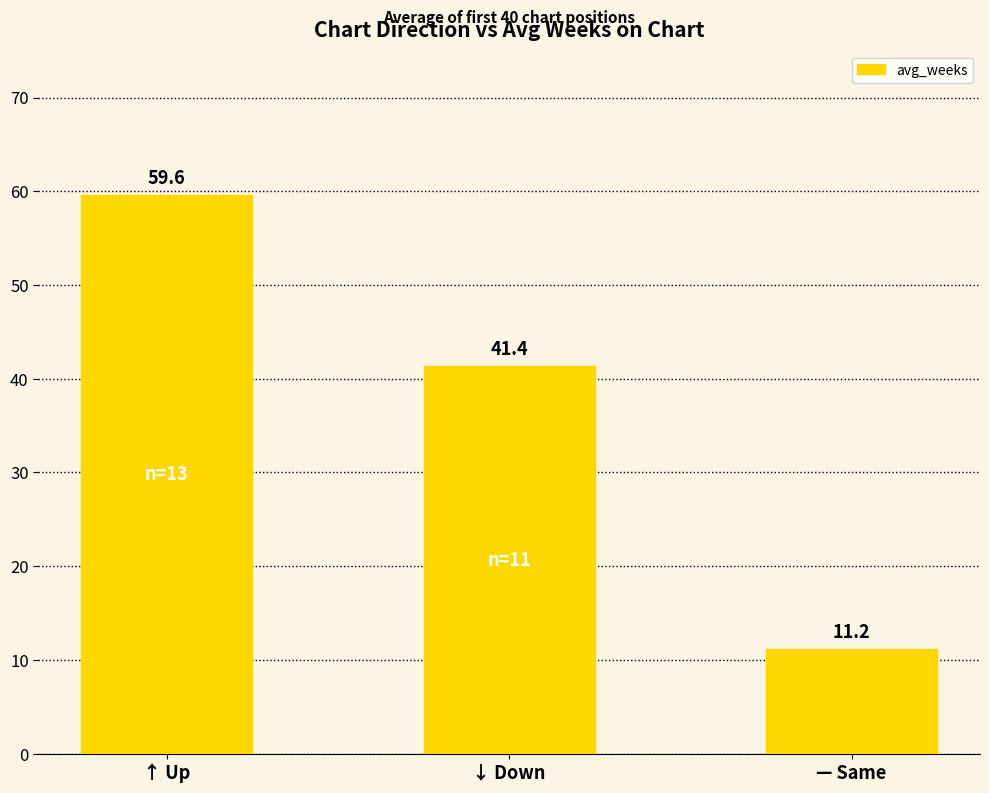

Reading right to left, extract all data points from this chart.

11.2	41.4	59.6